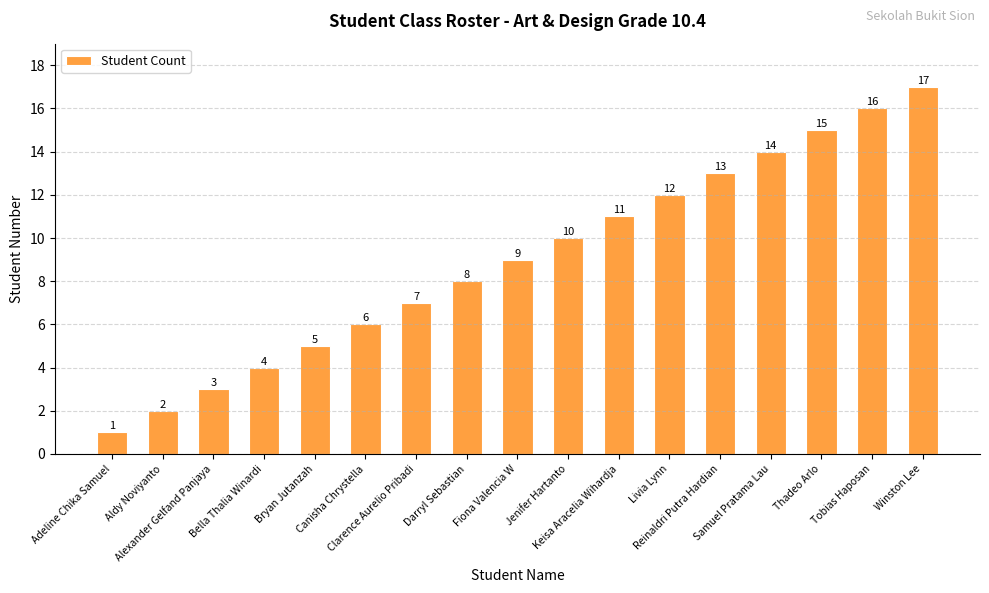

What is the label of the 7th bar from the left?

Clarence Aurelio Pribadi